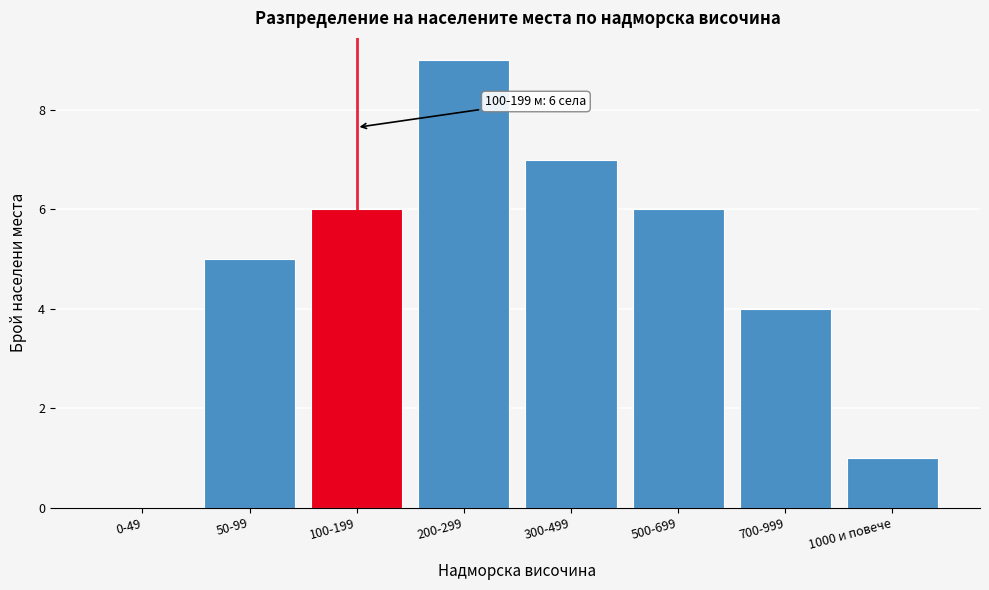

Reading left to right, list all the values displayed in this chart.

0-49=0	50-99=5	100-199=6	200-299=9	300-499=7	500-699=6	700-999=4	1000 и повече=1